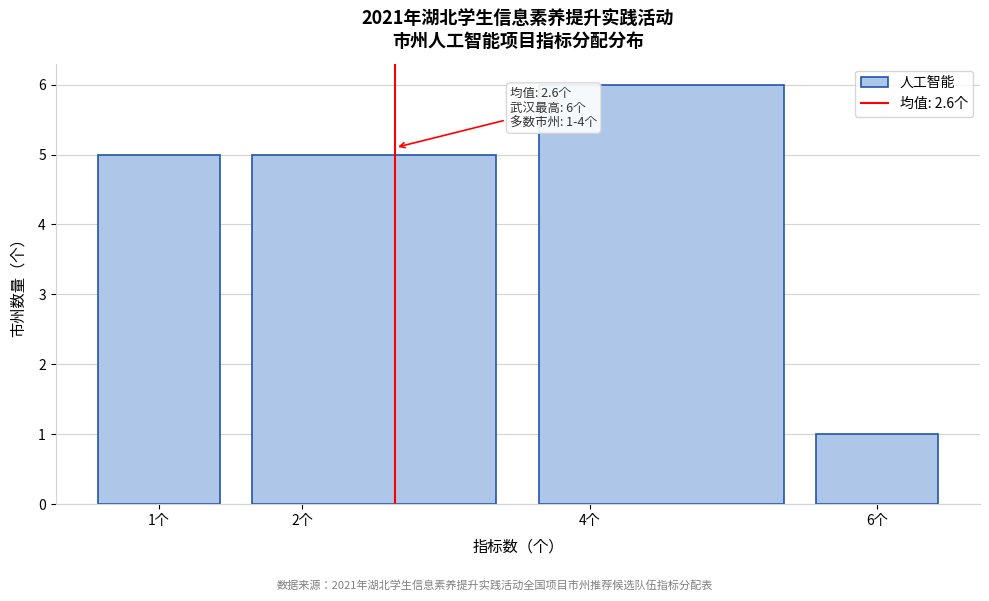

Which range on the x-axis has the tallest bar?

3.5 to 5.5